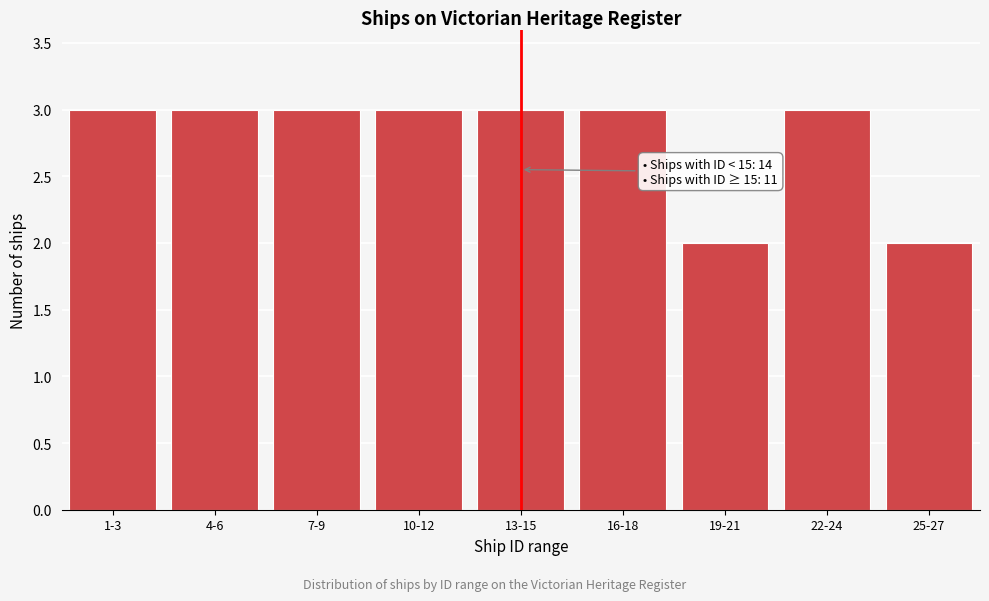

Reading left to right, transcribe all the data shown in this chart.

1-3=3	4-6=3	7-9=3	10-12=3	13-15=3	16-18=3	19-21=2	22-24=3	25-27=2